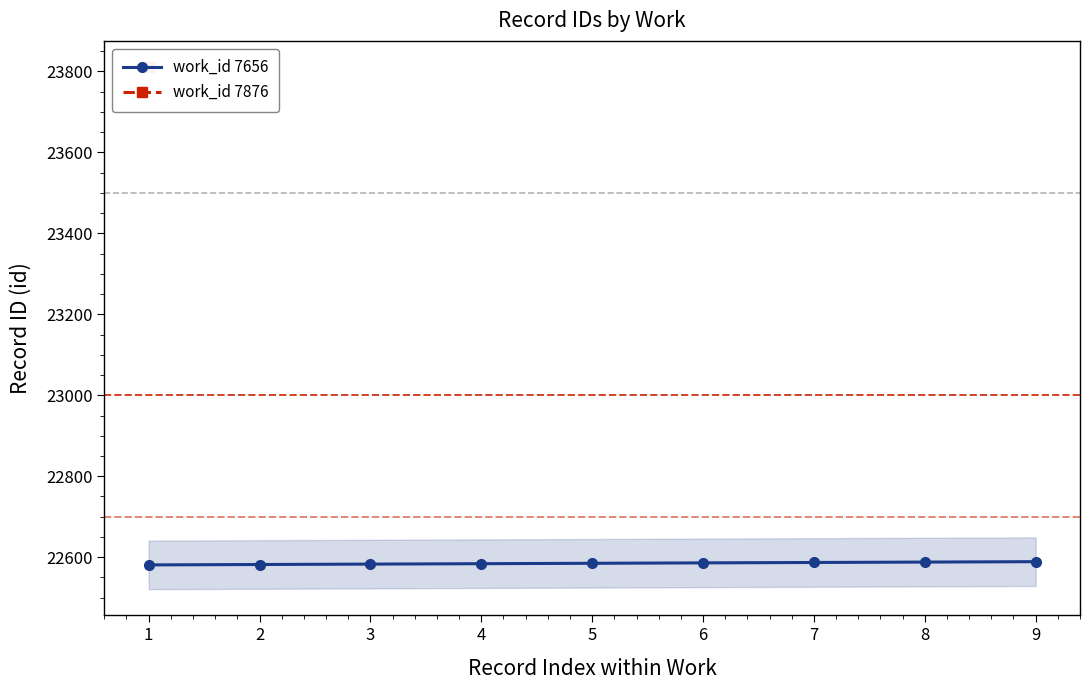

Rank the categories by value from lowest to highest.

1, 2, 3, 4, 5, 6, 7, 8, 9